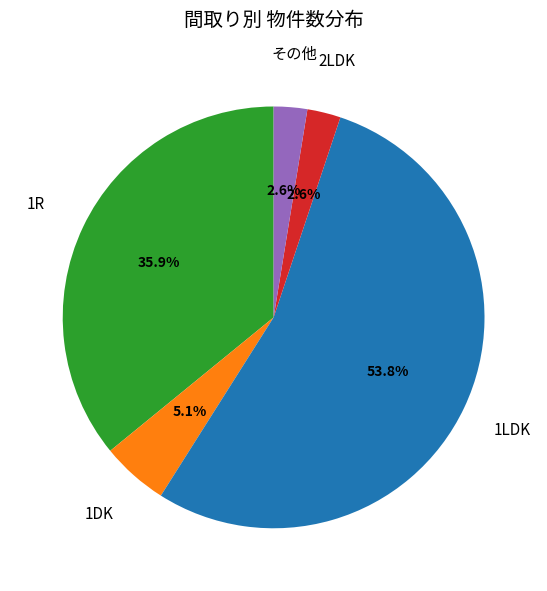

Is there a majority slice in this chart?

Yes